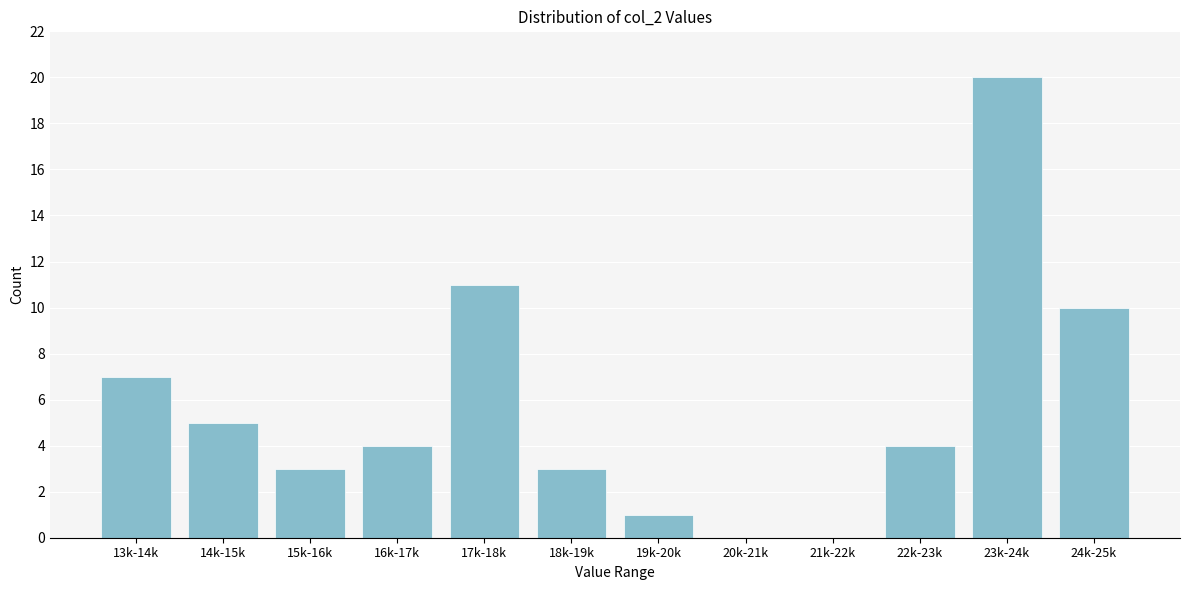

Reading left to right, list all the values displayed in this chart.

13k-14k=7	14k-15k=5	15k-16k=3	16k-17k=4	17k-18k=11	18k-19k=3	19k-20k=1	20k-21k=0	21k-22k=0	22k-23k=4	23k-24k=20	24k-25k=10